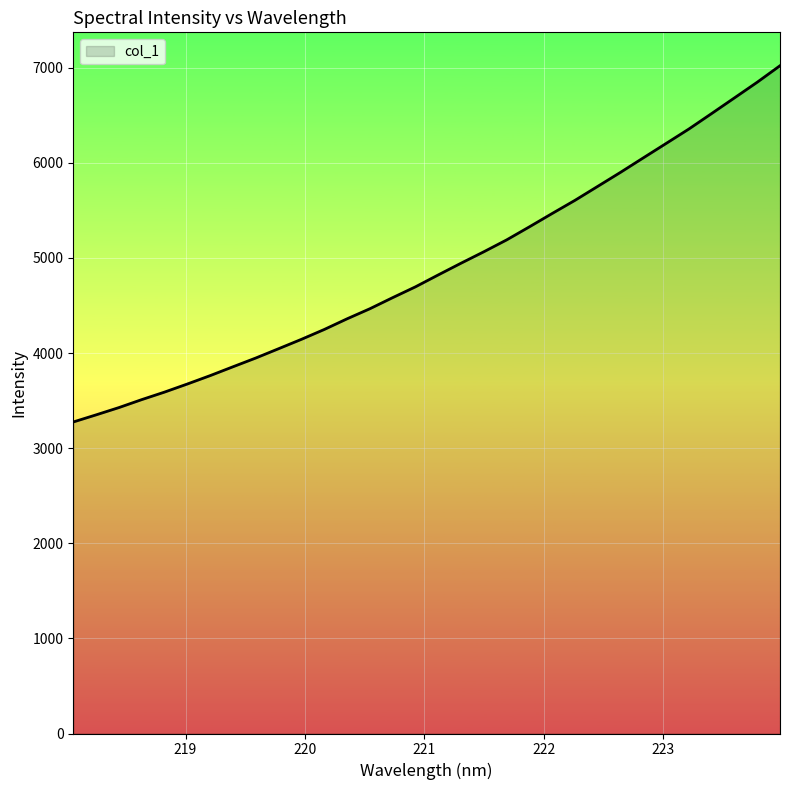

What is the greatest value displayed?

7021.7